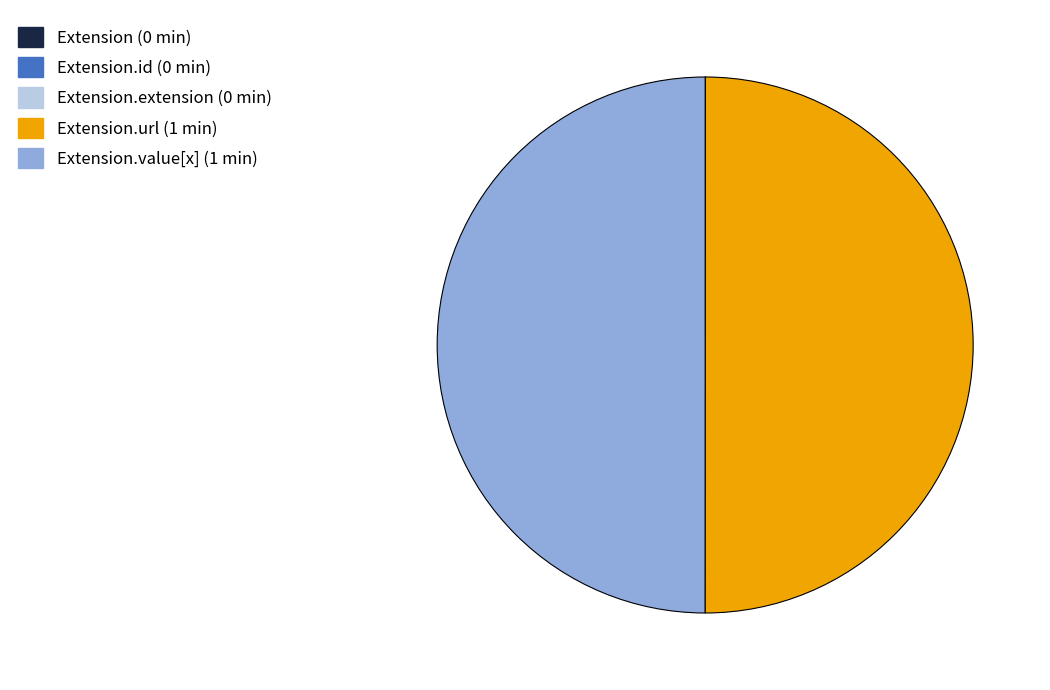

Which slice is the largest?

Extension.url